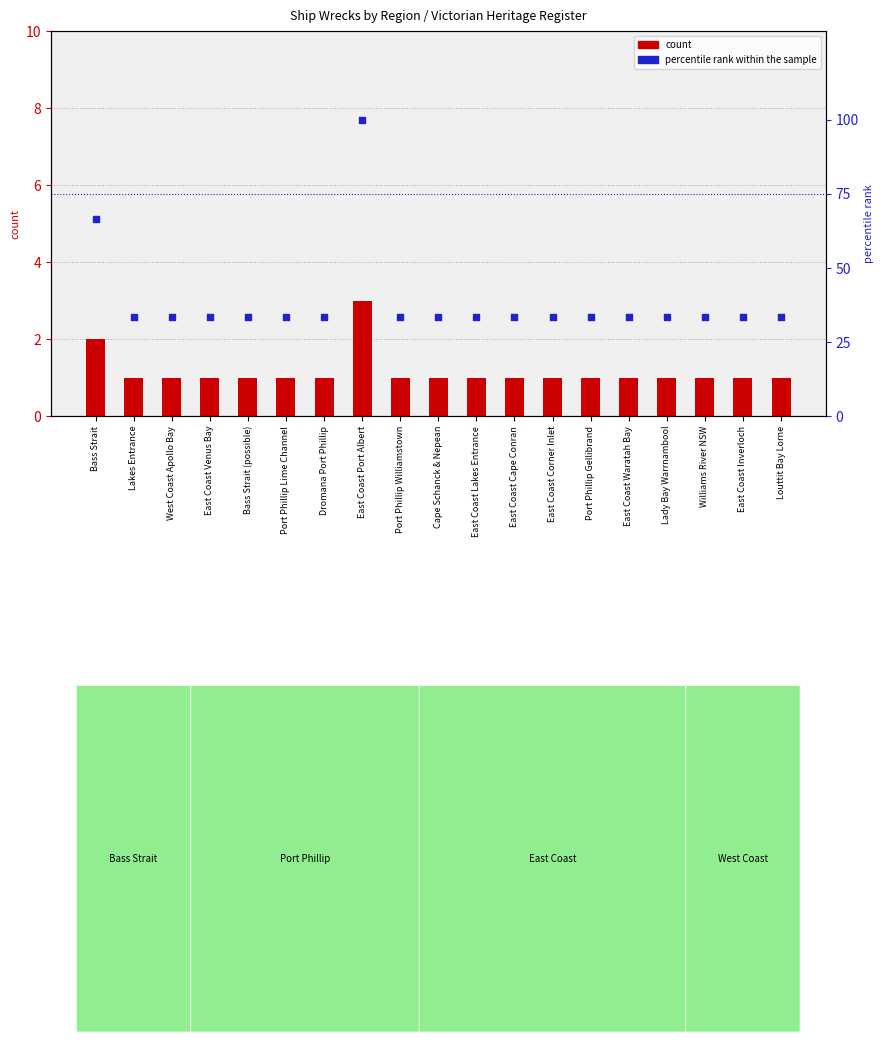

Is the value of count at Port Phillip Williamstown greater than the value of percentile rank within the sample at Cape Schanck & Nepean?

No